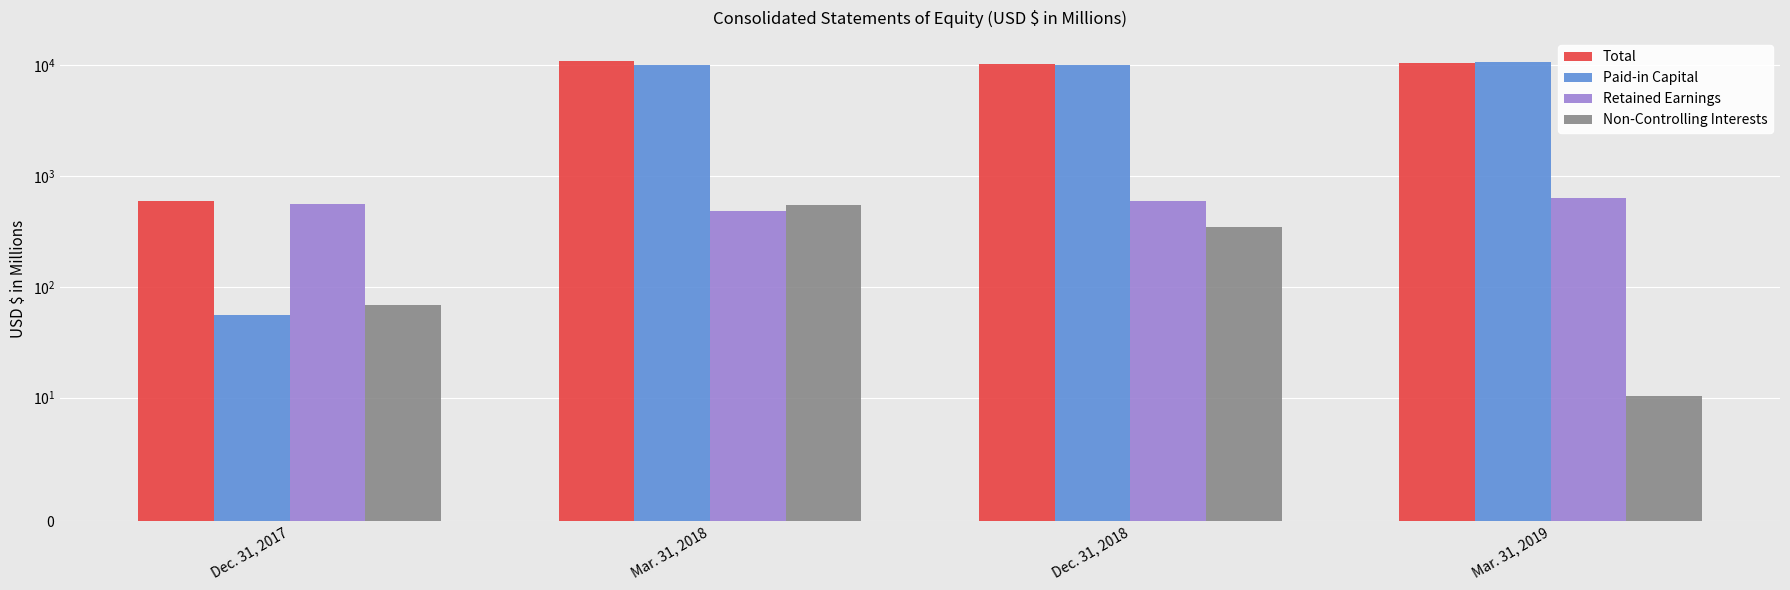

Which series changed the most between Dec. 31, 2017 and Dec. 31, 2018?

Paid-in Capital